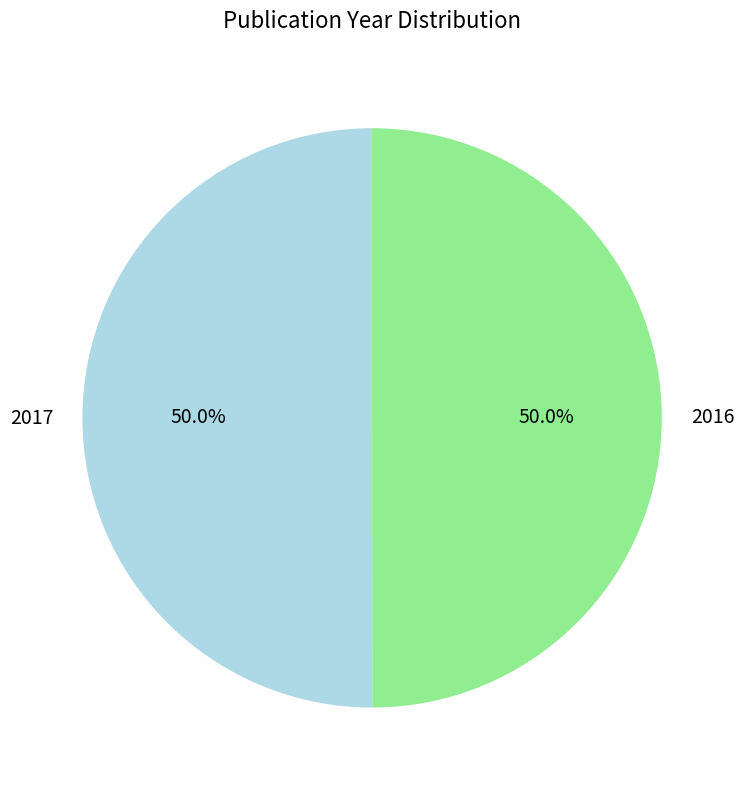

Approximately how many times larger is the value at 2017 compared to 2016?

1.0